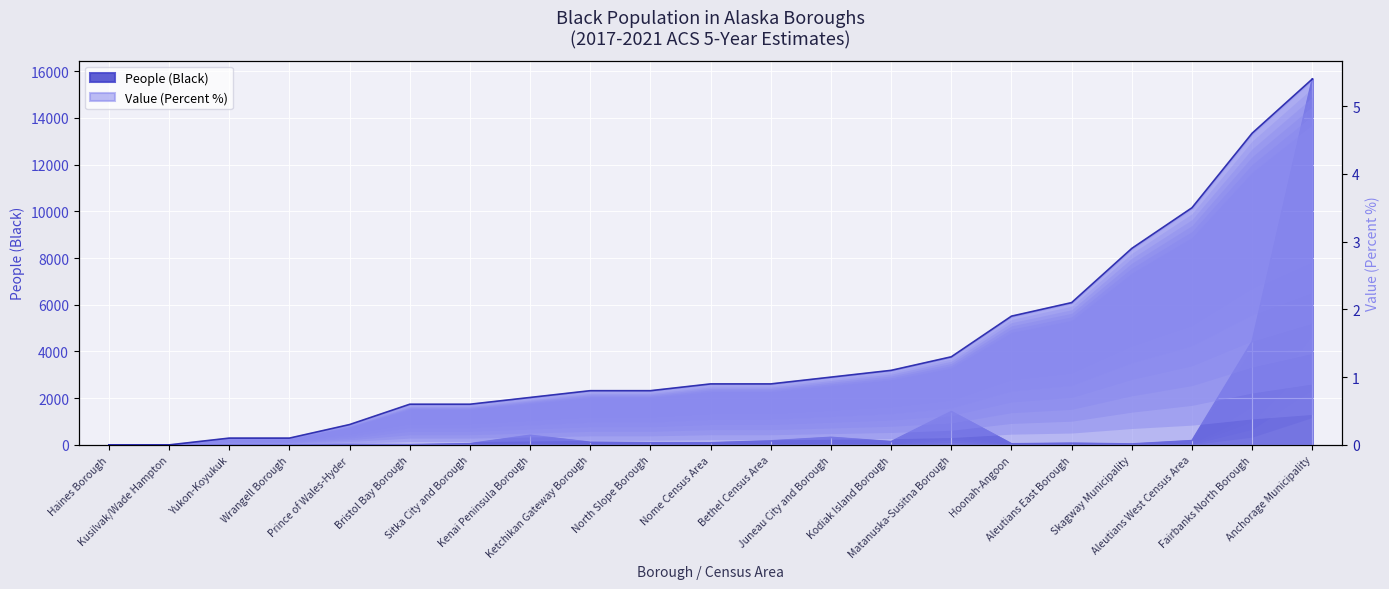

True or false: Value (Percent) and People (Black) intersect in this chart.

False